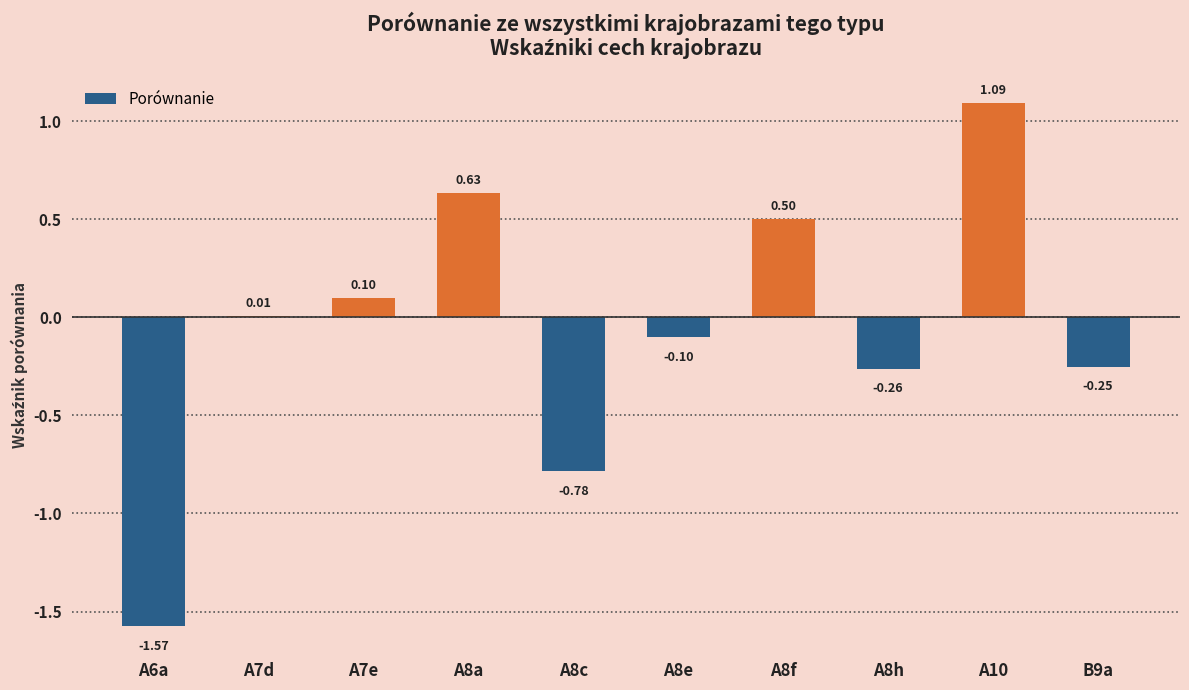

What is the change in value from A8a to A8h?

-0.9